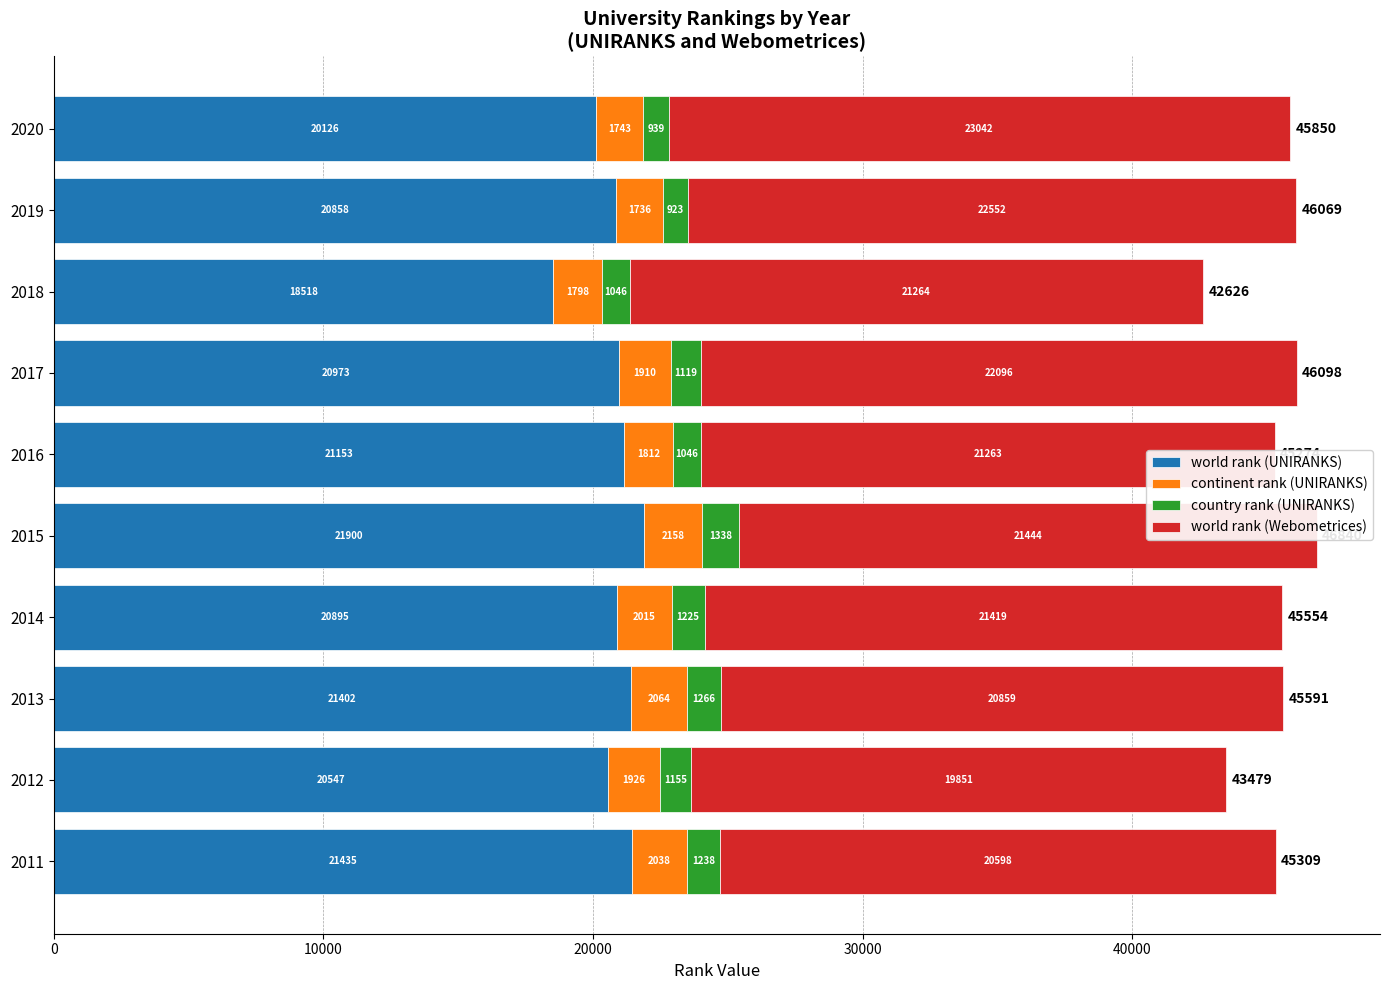

Where is world rank (UNIRANKS) nearest to the value 20209?

2020